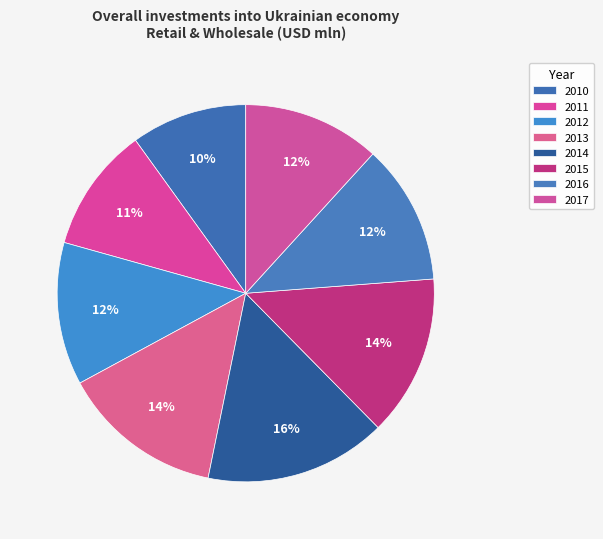

Count the number of slices in the pie.

8